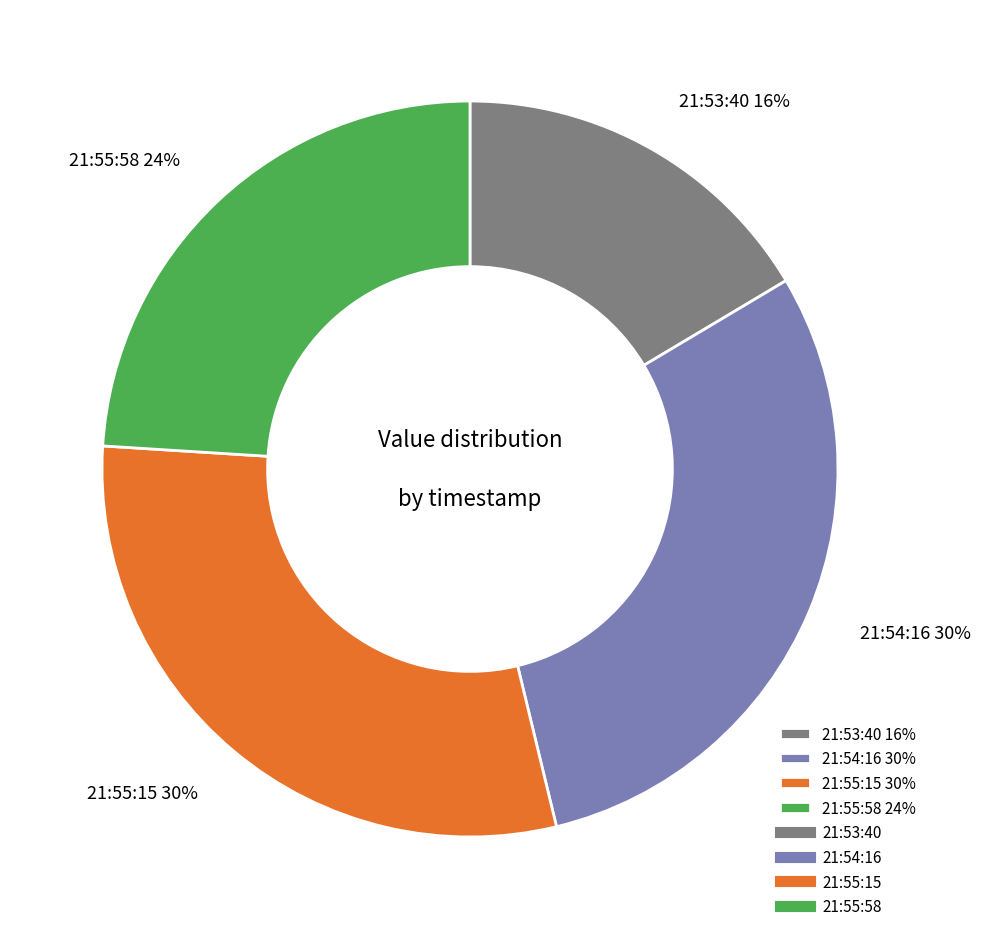

Is it true that 21:55:58 24% is 24% of the pie?

True